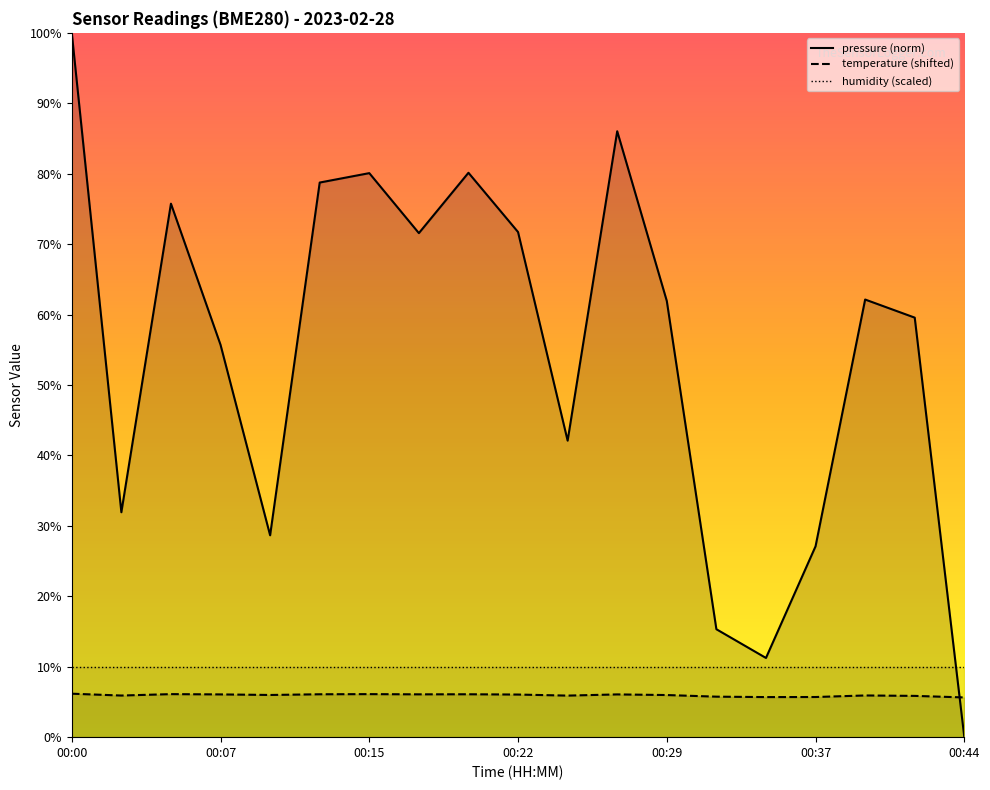

What is the value of the temperature point at the 2nd from the left?

5.9